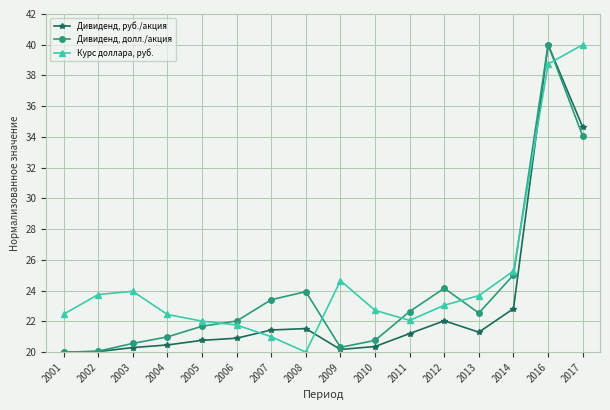

Is it true that Дивиденд, руб./акция equals 20.0 at 2002?

True